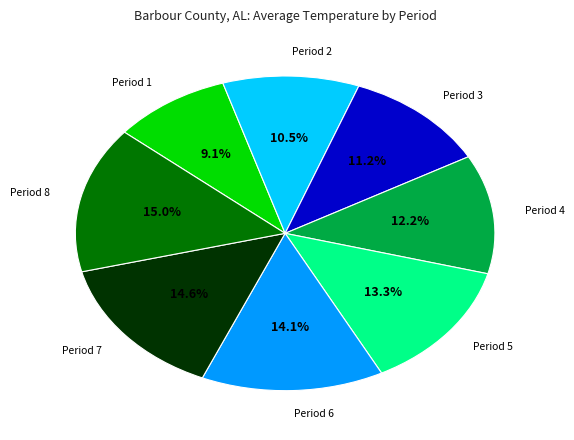

How many slices are in this pie chart?

8